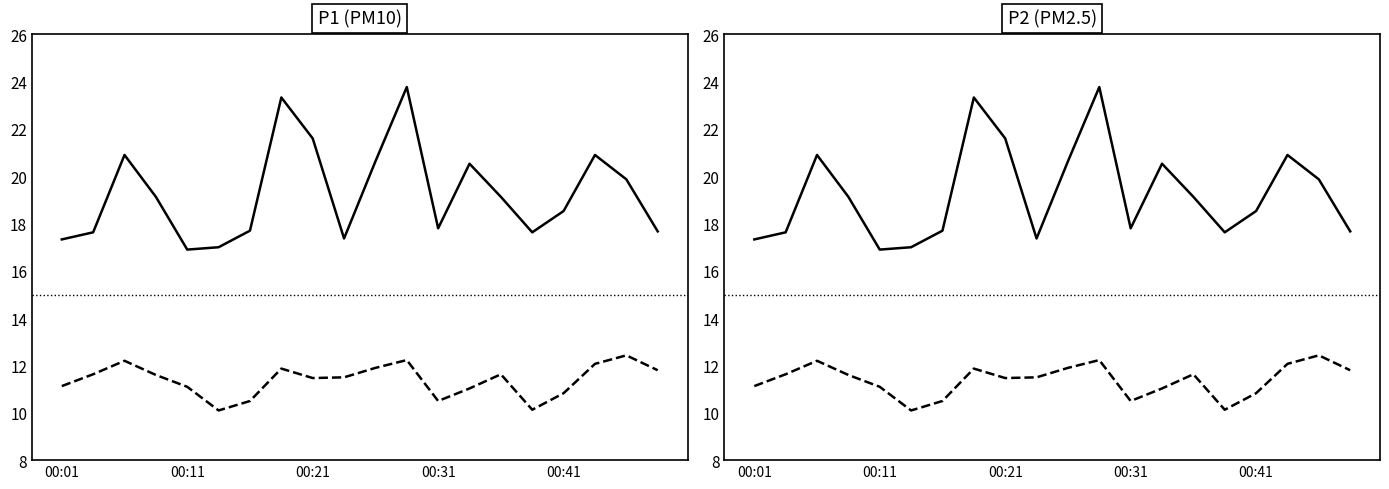

What is the value of the P2 point at the 16th from the left?

10.1